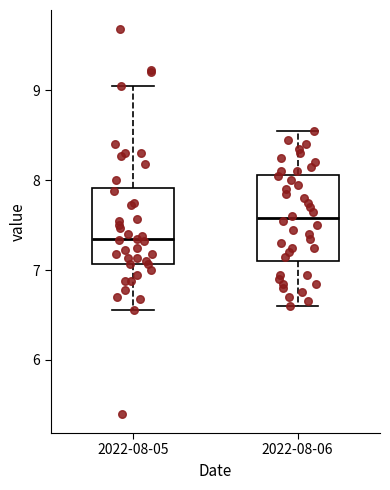

Comparing the boxes themselves (not the whiskers), which one is the tallest?

2022-08-06